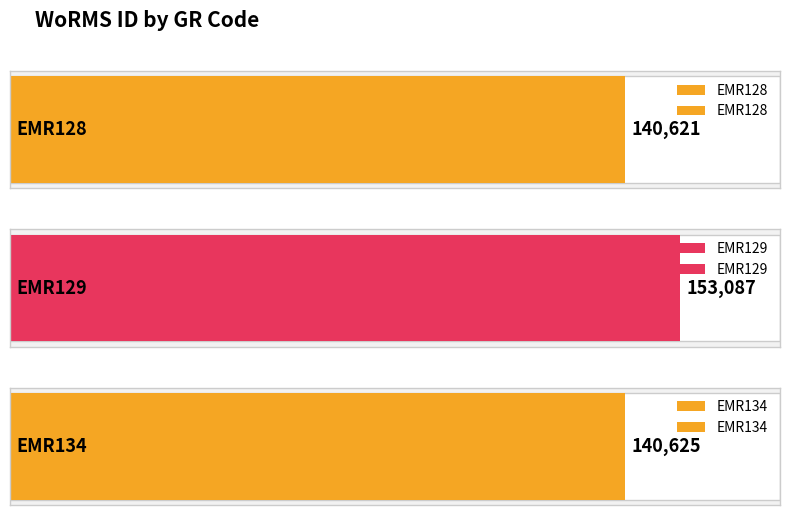

What is the average value?

144778